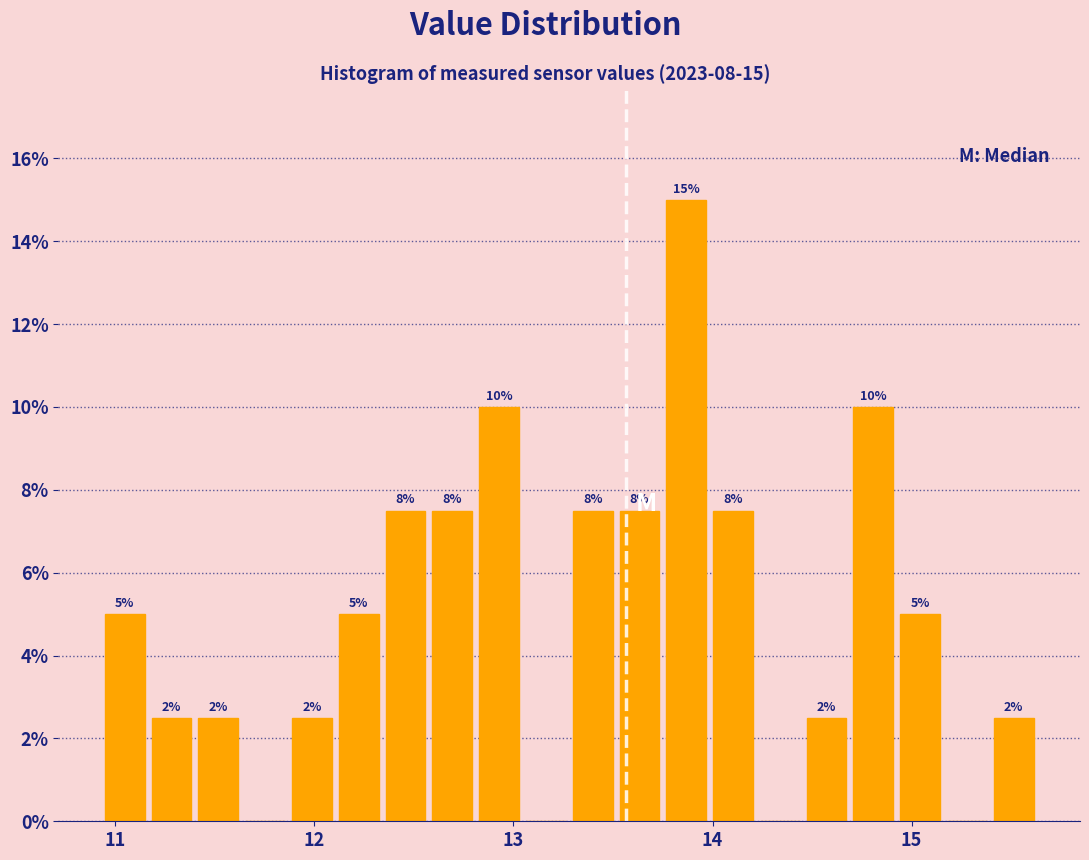

Read against the x-axis, roughly where is the centre of the tallest bar?

13.9